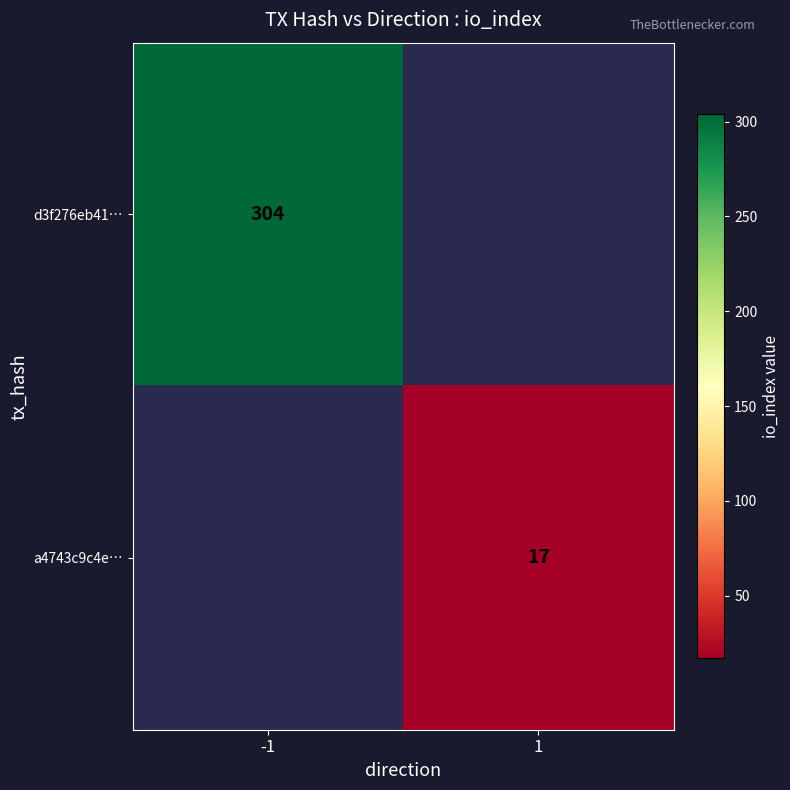

What is the minimum value shown in the chart?

17.0